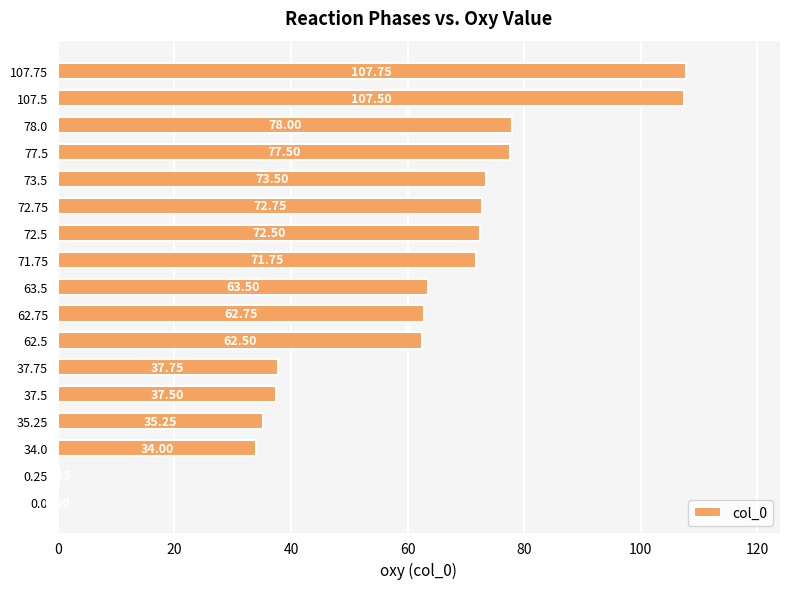

Between 72.5 and 73.5, which is larger?

73.5